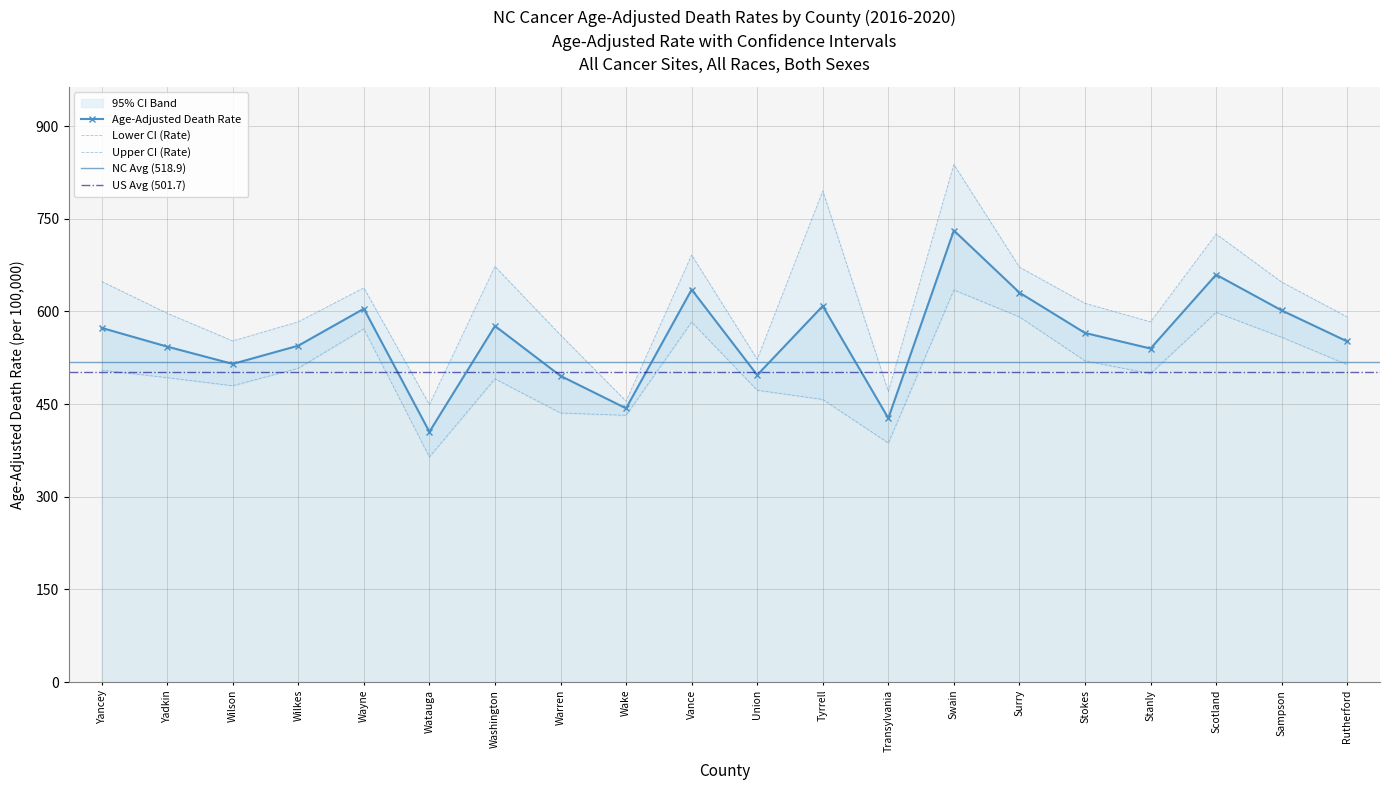

What is the difference between the second highest and minimum values in the Upper CI (Rate) series?

345.8